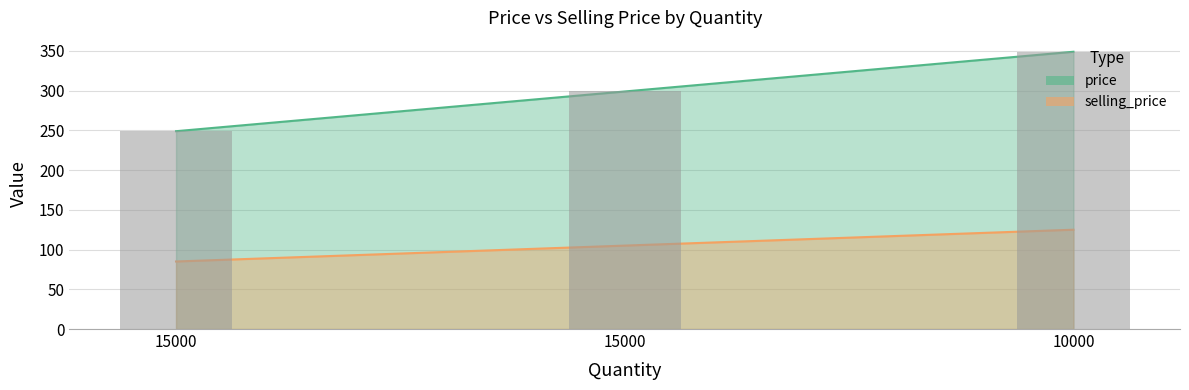

Reading right to left, extract all data points from this chart.

price: 10000=349	15000=299	15000=249
selling_price: 10000=125	15000=105	15000=85